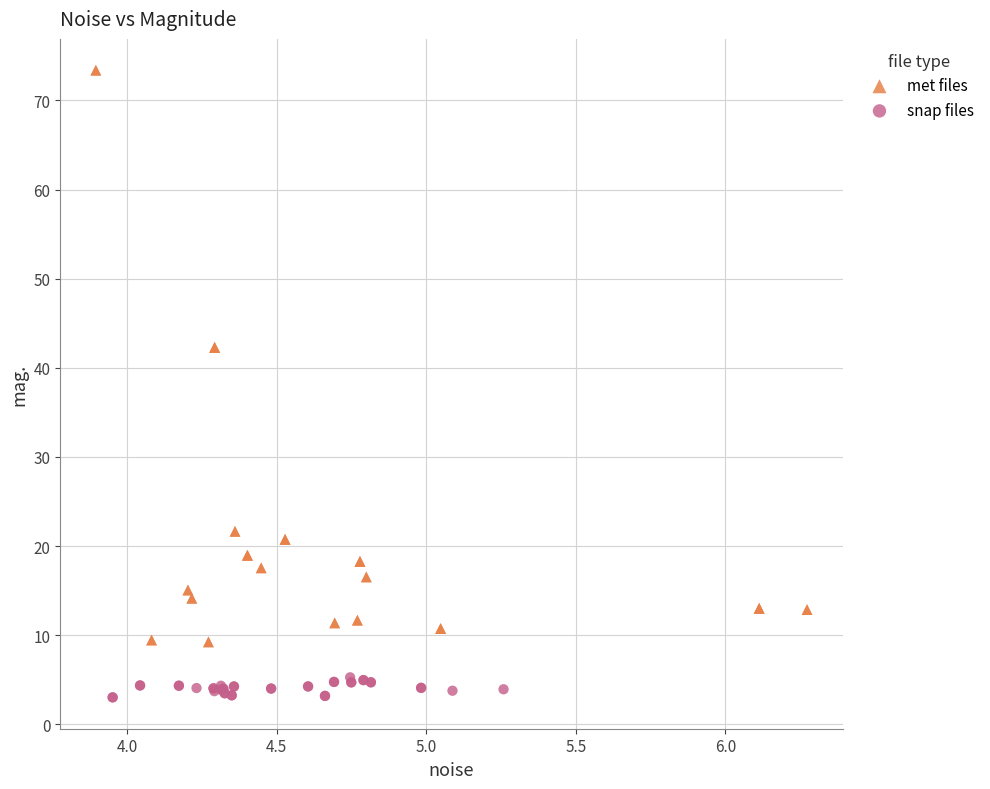

Which series contains the lowest Y value?

snap files